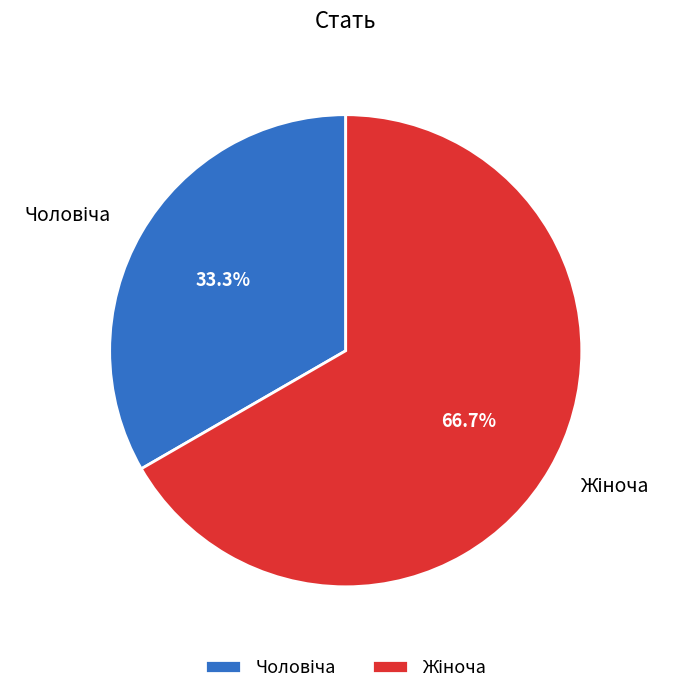

Is there any slice that represents more than half of the pie?

Yes